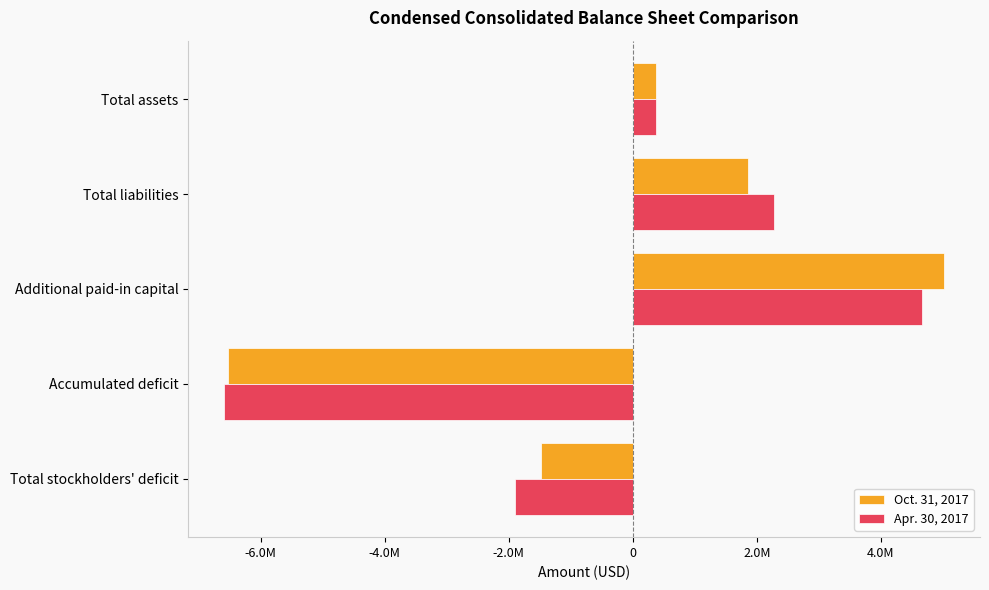

What are all the series names shown in the legend?

Oct. 31, 2017, Apr. 30, 2017